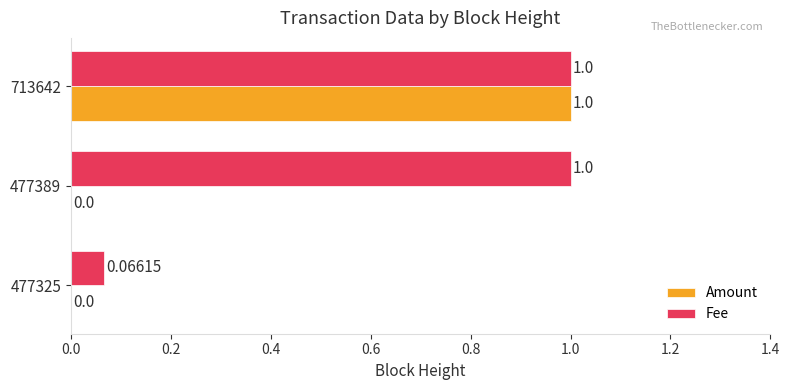

What is the sum of all Amount values?

1.0